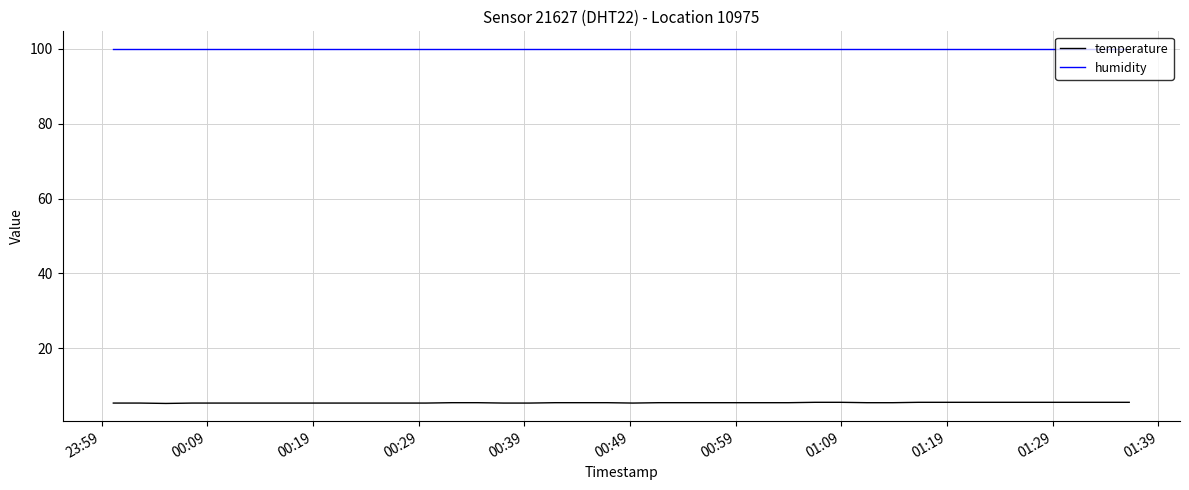

At how many categories does at least one series exceed 62?

40